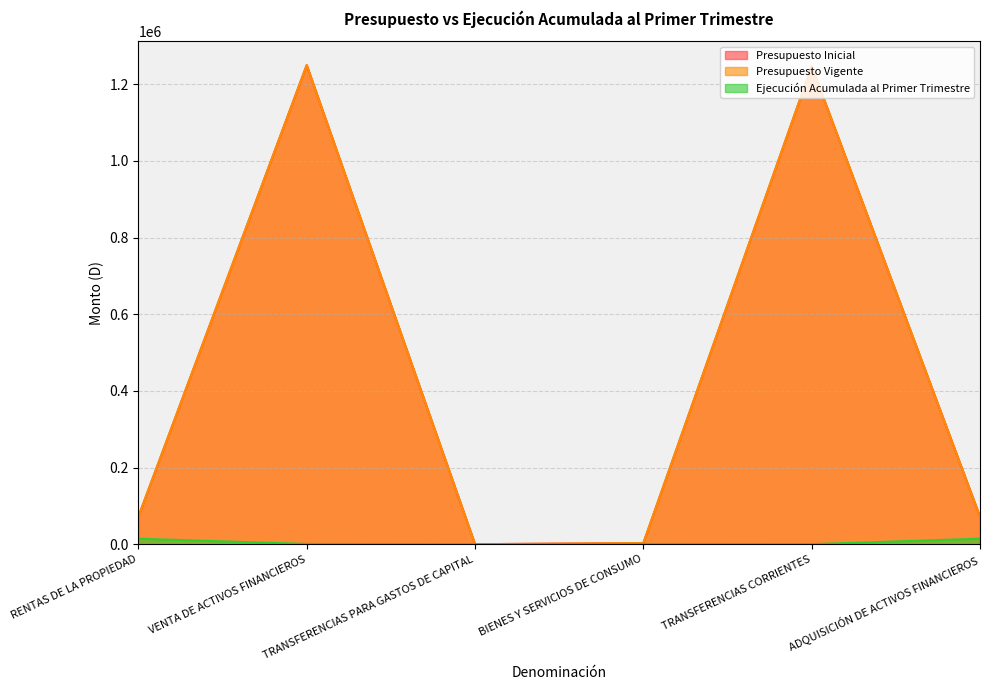

Is it true that Presupuesto Inicial equals 71747 at RENTAS DE LA PROPIEDAD?

True